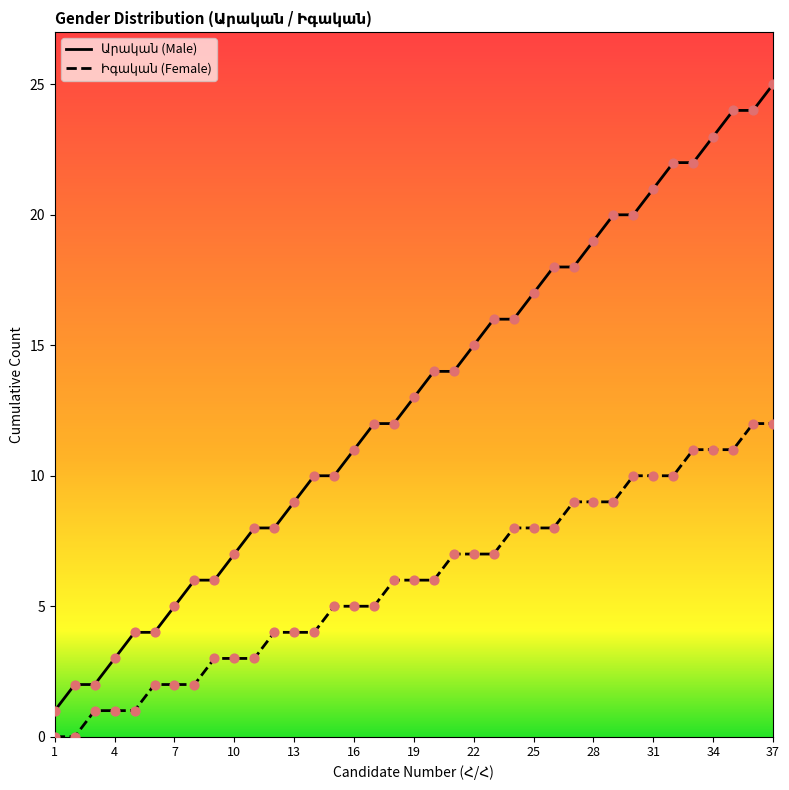

Is the value of Արական at 7 greater than the value of Իգական at 16?

No